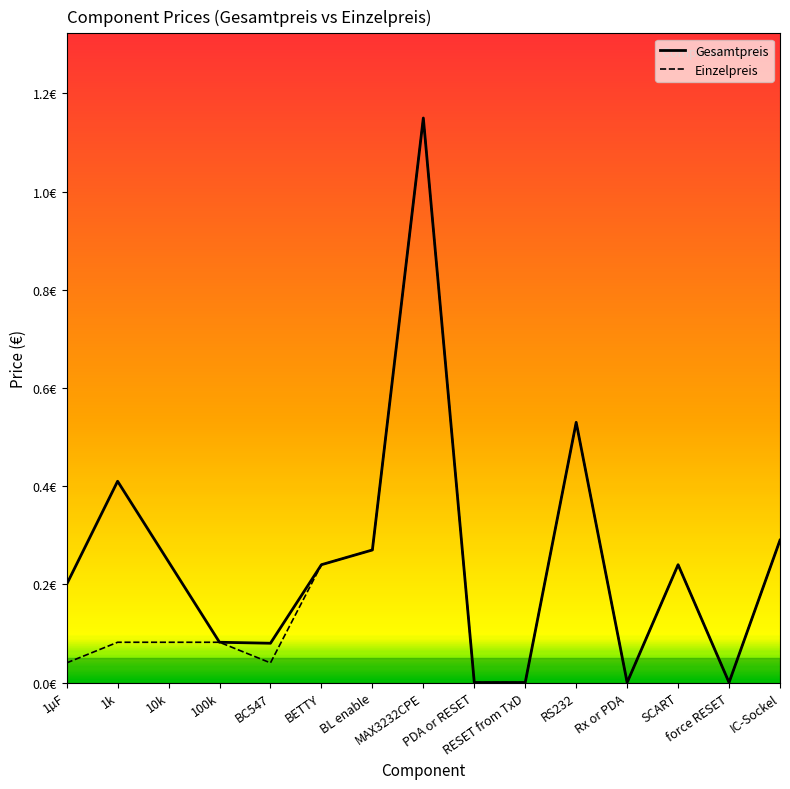

What is the value of the Einzelpreis point at the 11th from the left?

0.5